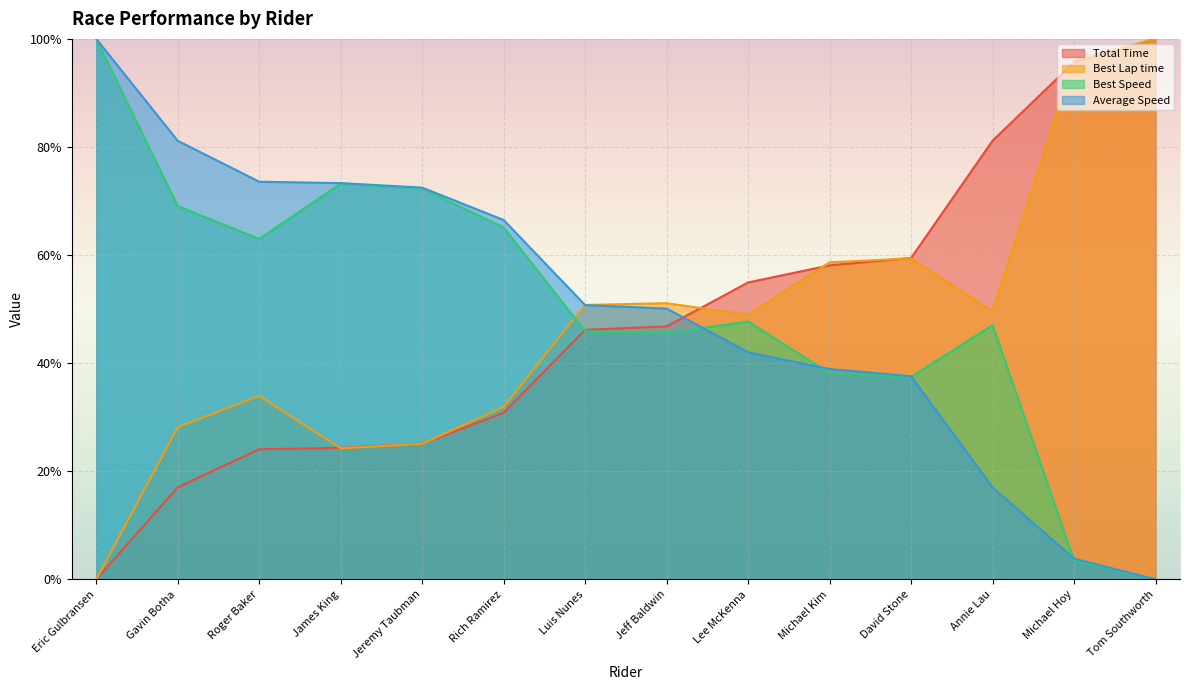

Reading left to right, transcribe all the data shown in this chart.

Total Time: Eric Gulbransen=0.0	Gavin Botha=17.0	Roger Baker=24.1	James King=24.3	Jeremy Taubman=25.1	Rich Ramirez=30.8	Luis Nunes=46.2	Jeff Baldwin=46.8	Lee McKenna=54.9	Michael Kim=58.1	David Stone=59.5	Annie Lau=81.2	Michael Hoy=95.7	Tom Southworth=100.0
Best Lap time: Eric Gulbransen=0.0	Gavin Botha=28.2	Roger Baker=34.0	James King=24.3	Jeremy Taubman=25.1	Rich Ramirez=31.9	Luis Nunes=50.8	Jeff Baldwin=51.1	Lee McKenna=49.0	Michael Kim=58.7	David Stone=59.4	Annie Lau=49.6	Michael Hoy=96.0	Tom Southworth=100.0
Best Speed: Eric Gulbransen=100.0	Gavin Botha=69.1	Roger Baker=63.0	James King=73.2	Jeremy Taubman=72.3	Rich Ramirez=65.1	Luis Nunes=45.9	Jeff Baldwin=45.6	Lee McKenna=47.7	Michael Kim=38.1	David Stone=37.4	Annie Lau=47.0	Michael Hoy=3.5	Tom Southworth=0.0
Average Speed: Eric Gulbransen=100.0	Gavin Botha=81.2	Roger Baker=73.6	James King=73.3	Jeremy Taubman=72.5	Rich Ramirez=66.5	Luis Nunes=50.7	Jeff Baldwin=50.1	Lee McKenna=42.0	Michael Kim=38.9	David Stone=37.6	Annie Lau=17.0	Michael Hoy=3.8	Tom Southworth=0.0